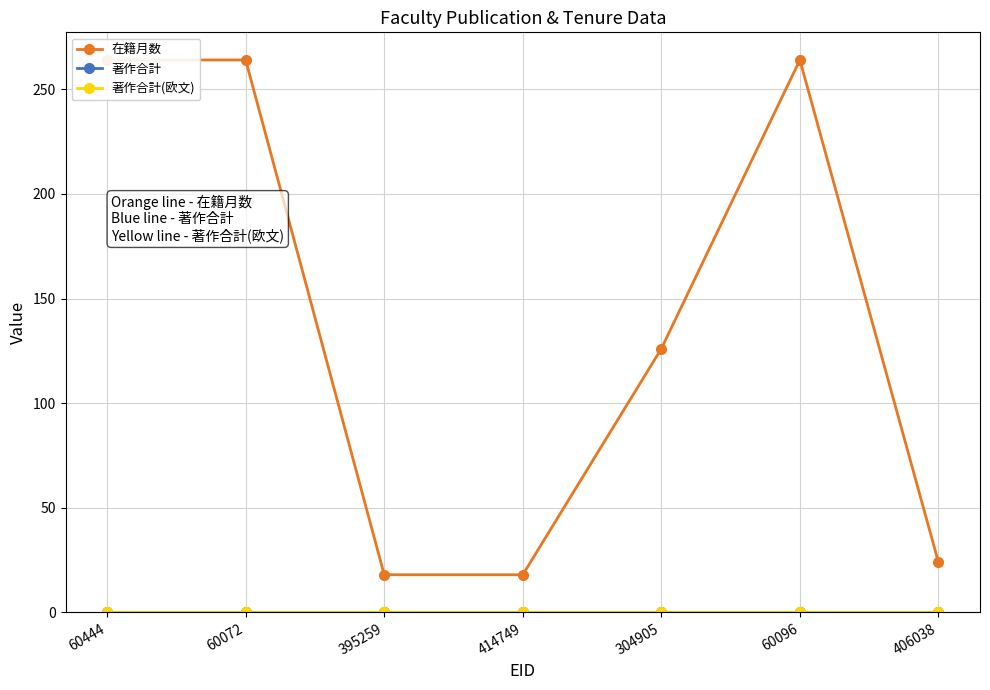

Reading right to left, extract all data points from this chart.

在籍月数: 24	264	126	18	18	264	264
著作合計: 0	0	0	0	0	0	0
著作合計(欧文): 0	0	0	0	0	0	0